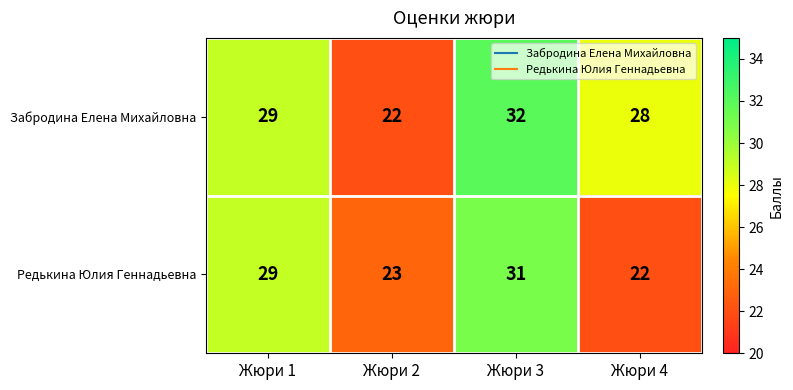

How many data points does each series have?

4